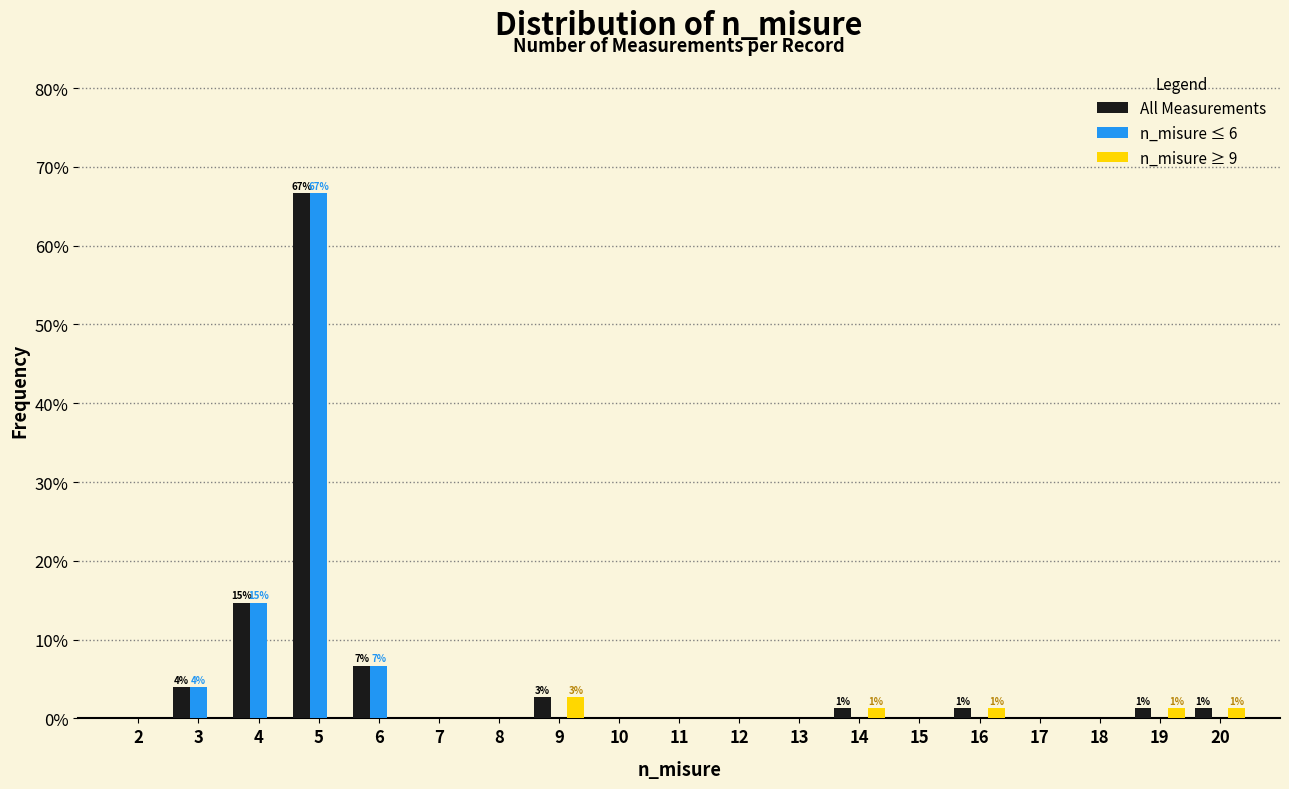

True or false: All Measurements has a value of 1.3 at 16.

True